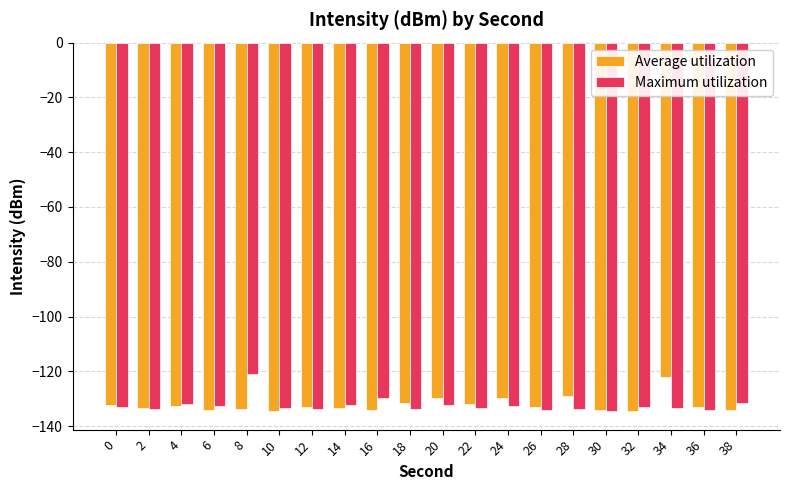

Does the chart contain any negative values?

Yes